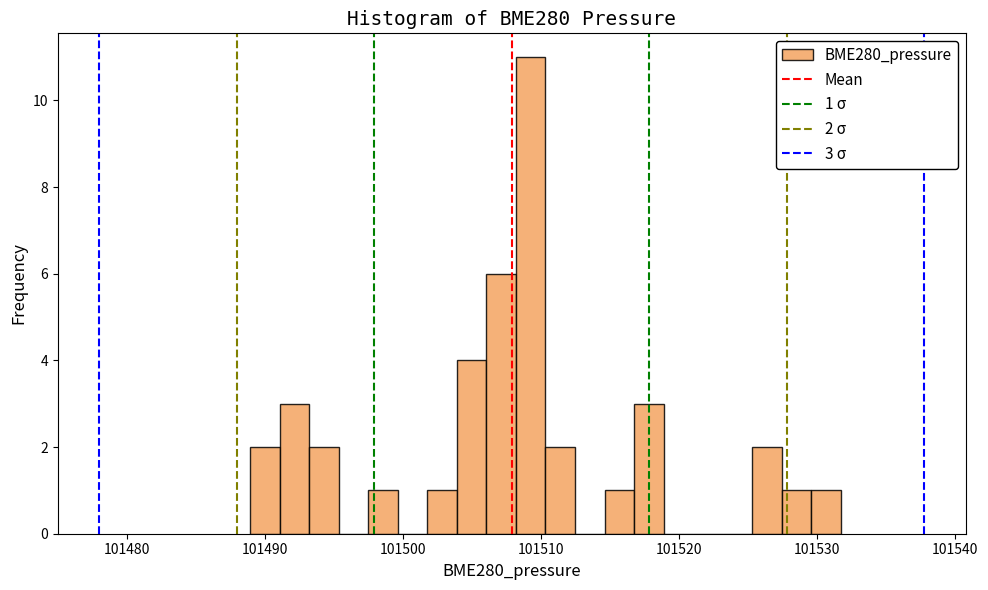

Around what value on the x-axis is the tallest bar? Give the approximate position of its centre, as read against the axis.

101509